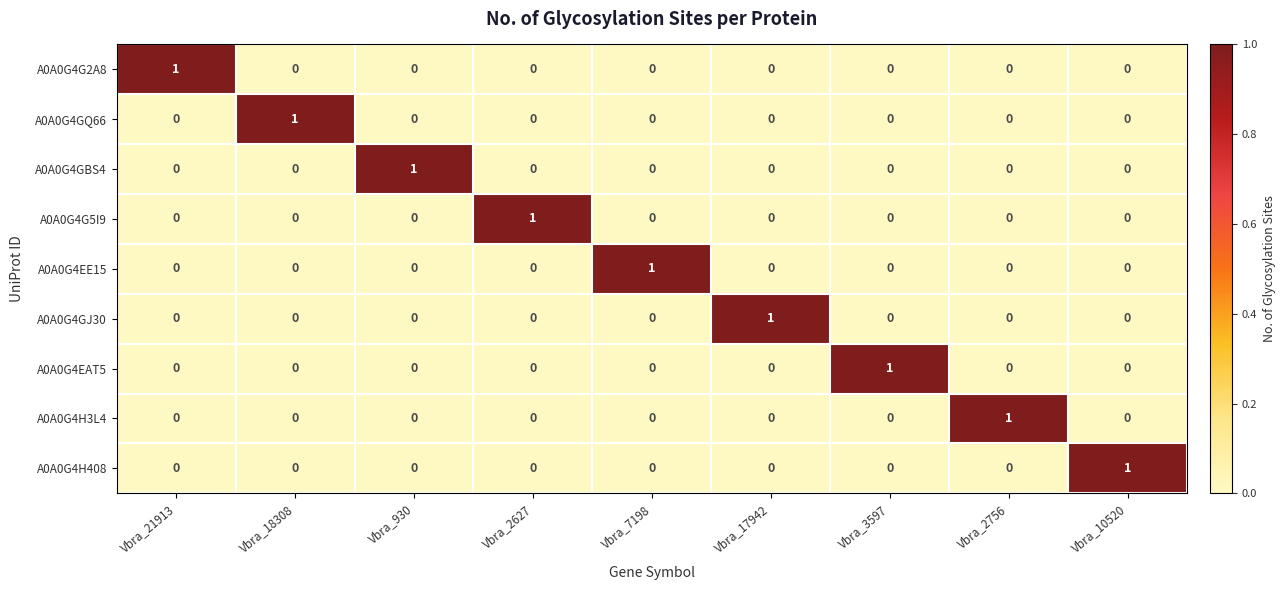

What is the spread (max minus min) of values at Vbra_18308?

1